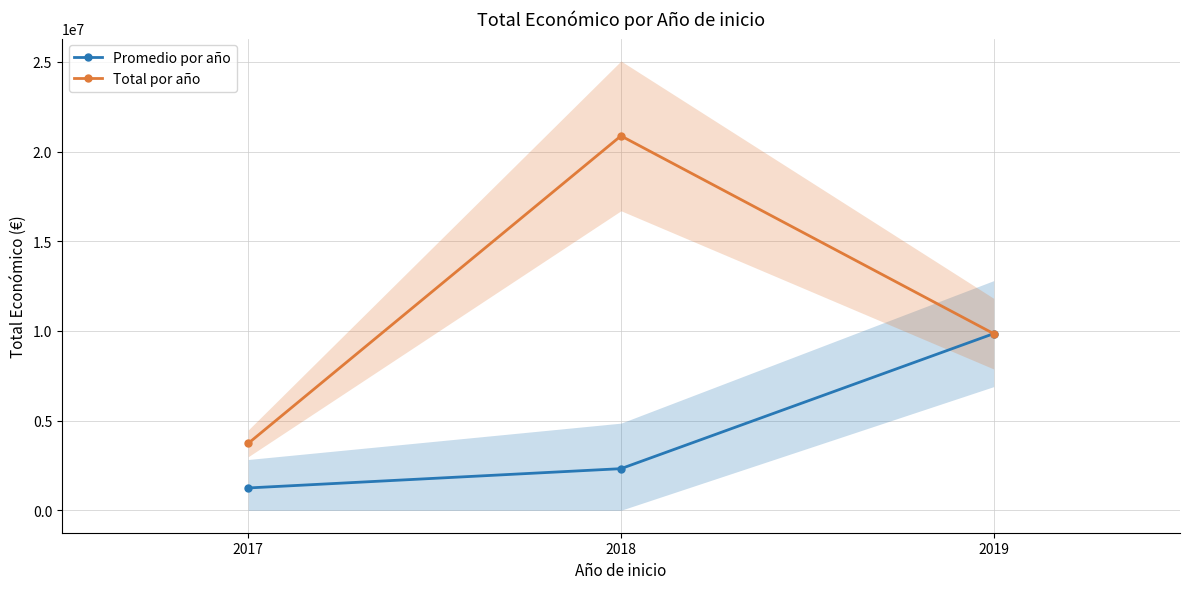

What is the difference between the maximum and second lowest values in the Total por año series?

11026563.0